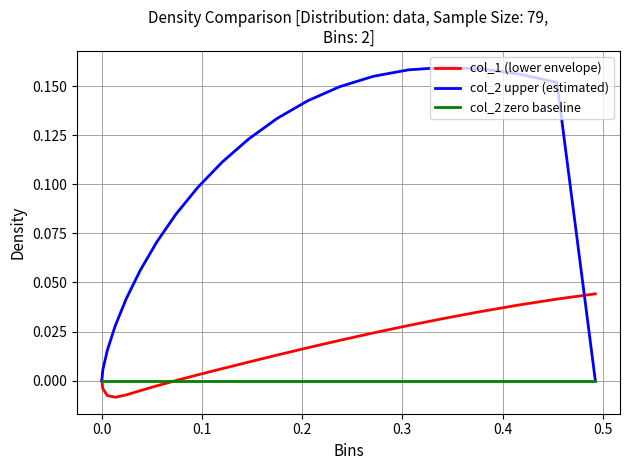

What is the sum of all col_1 (lower envelope) values?

0.3